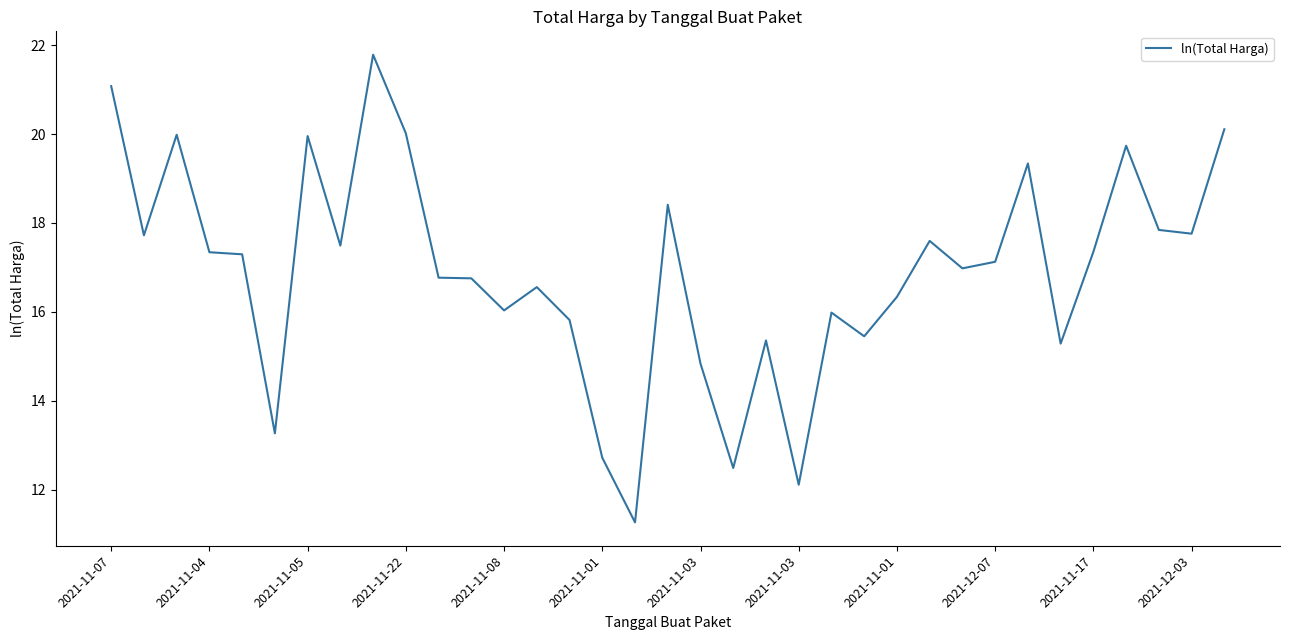

What is the difference between the maximum and minimum values?

10.5